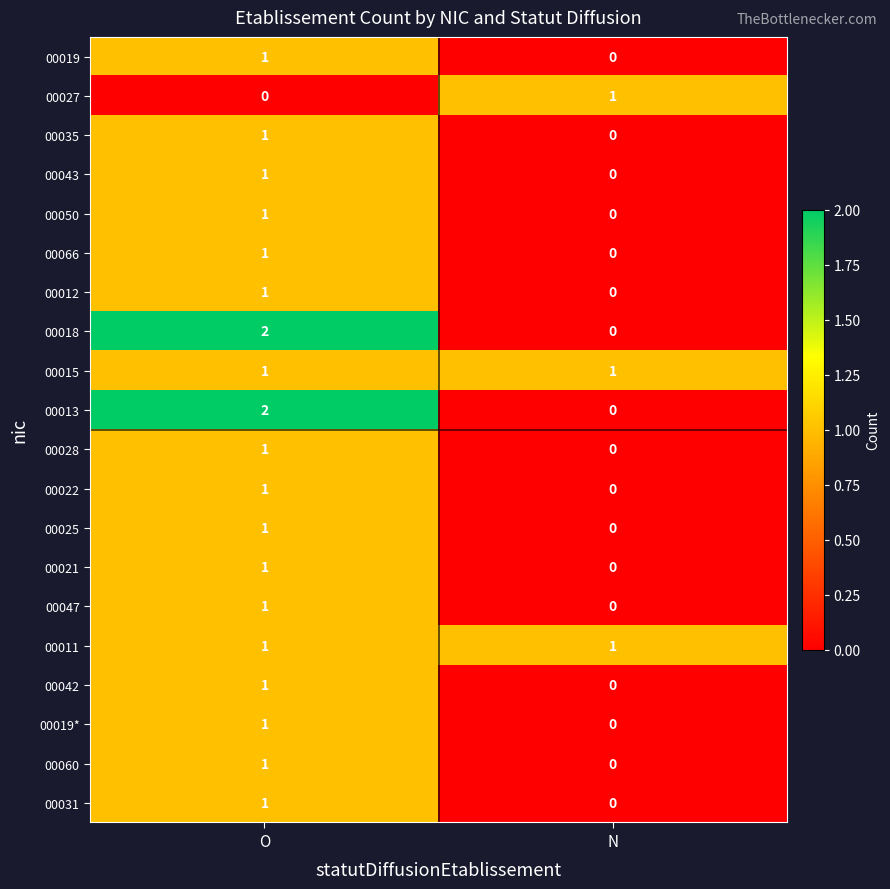

Which category has the lowest value in the 00012 series?

N